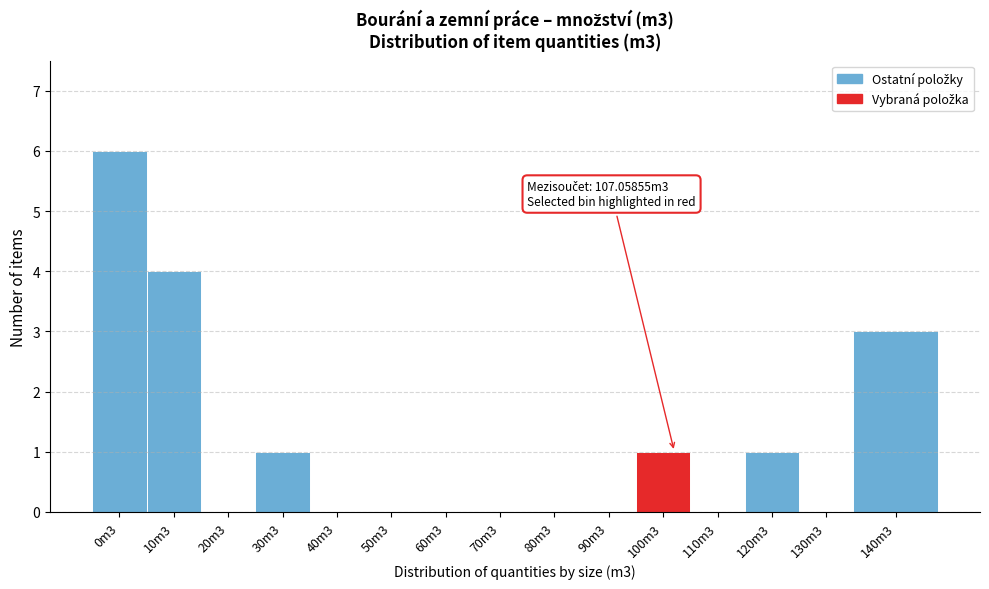

Reading left to right, extract all data points from this chart.

0m3=6	10m3=4	20m3=0	30m3=1	40m3=0	50m3=0	60m3=0	70m3=0	80m3=0	90m3=0	100m3=1	110m3=0	120m3=1	130m3=0	140m3=3